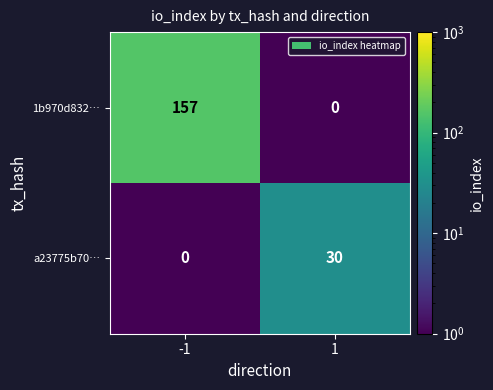

Which series changed the most between -1 and 1?

1b970d832…